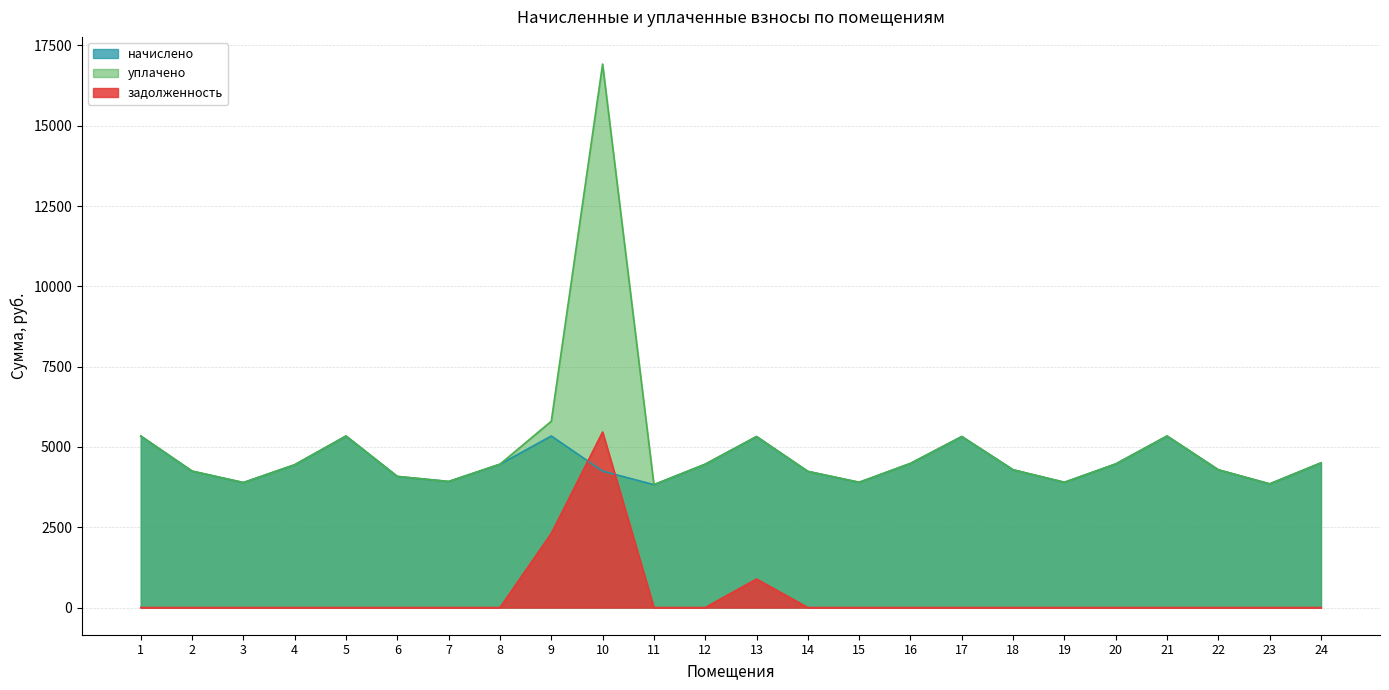

Which category has the highest value in the начислено series?

1